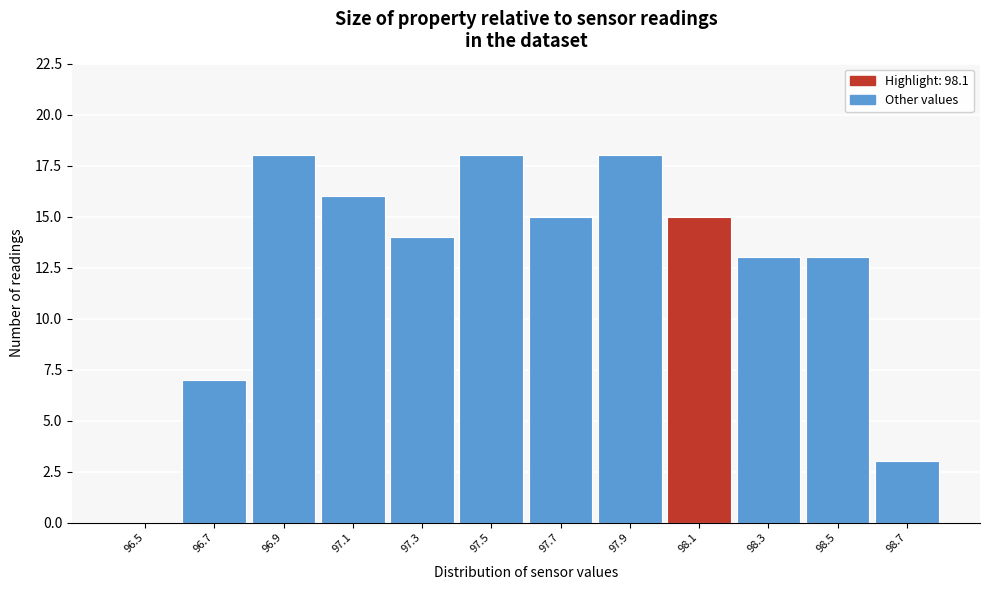

Reading left to right, what are all the values shown in this chart?

96.5=0	96.7=7	96.9=18	97.1=16	97.3=14	97.5=18	97.7=15	97.9=18	98.1=15	98.3=13	98.5=13	98.7=3